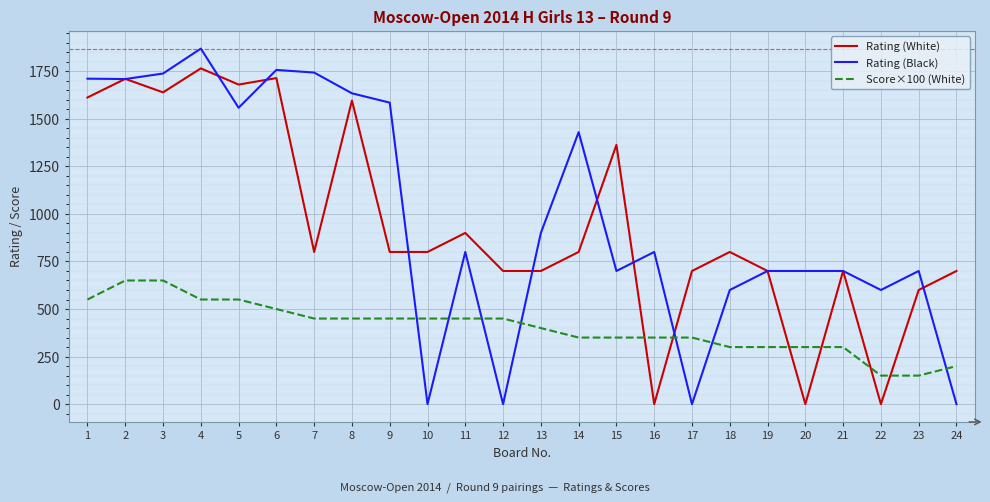

What is the maximum value for Rating (Black)?

1869